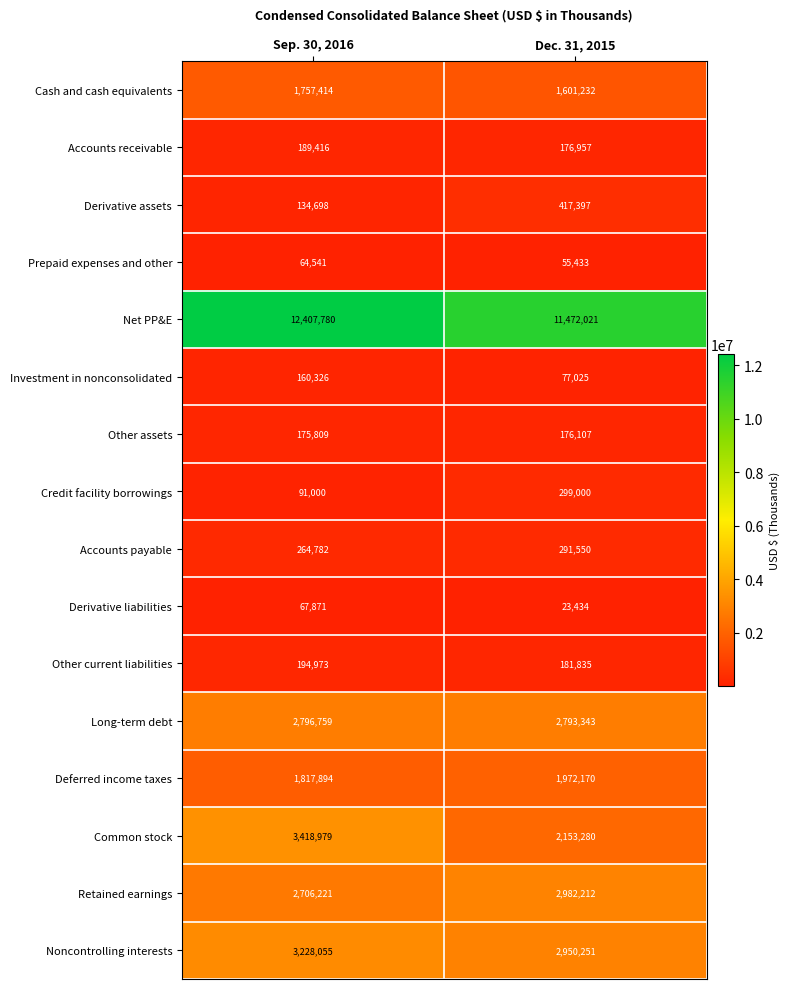

How many series are shown in this chart?

16